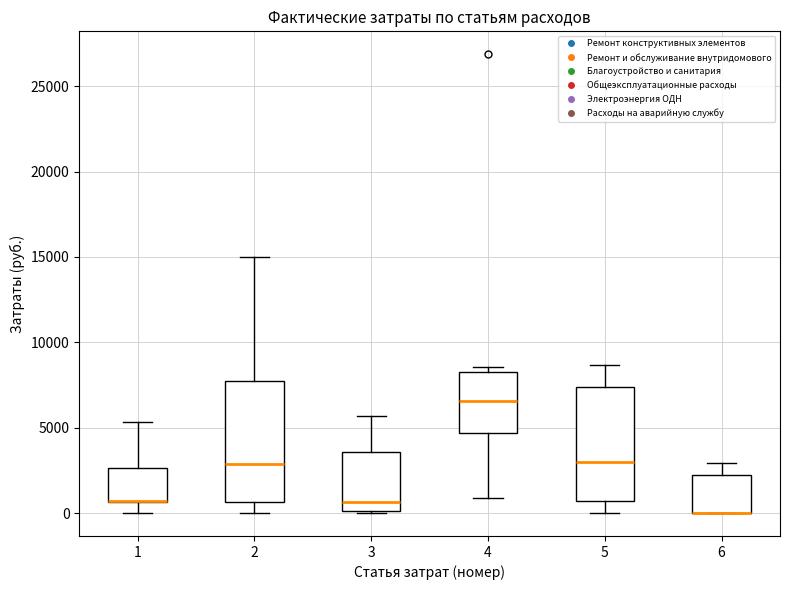

Where does the upper whisker of the box at x = 6 end on the y-axis? The values are not printed on the chart, so give them approximately, as read against the axis.

3000